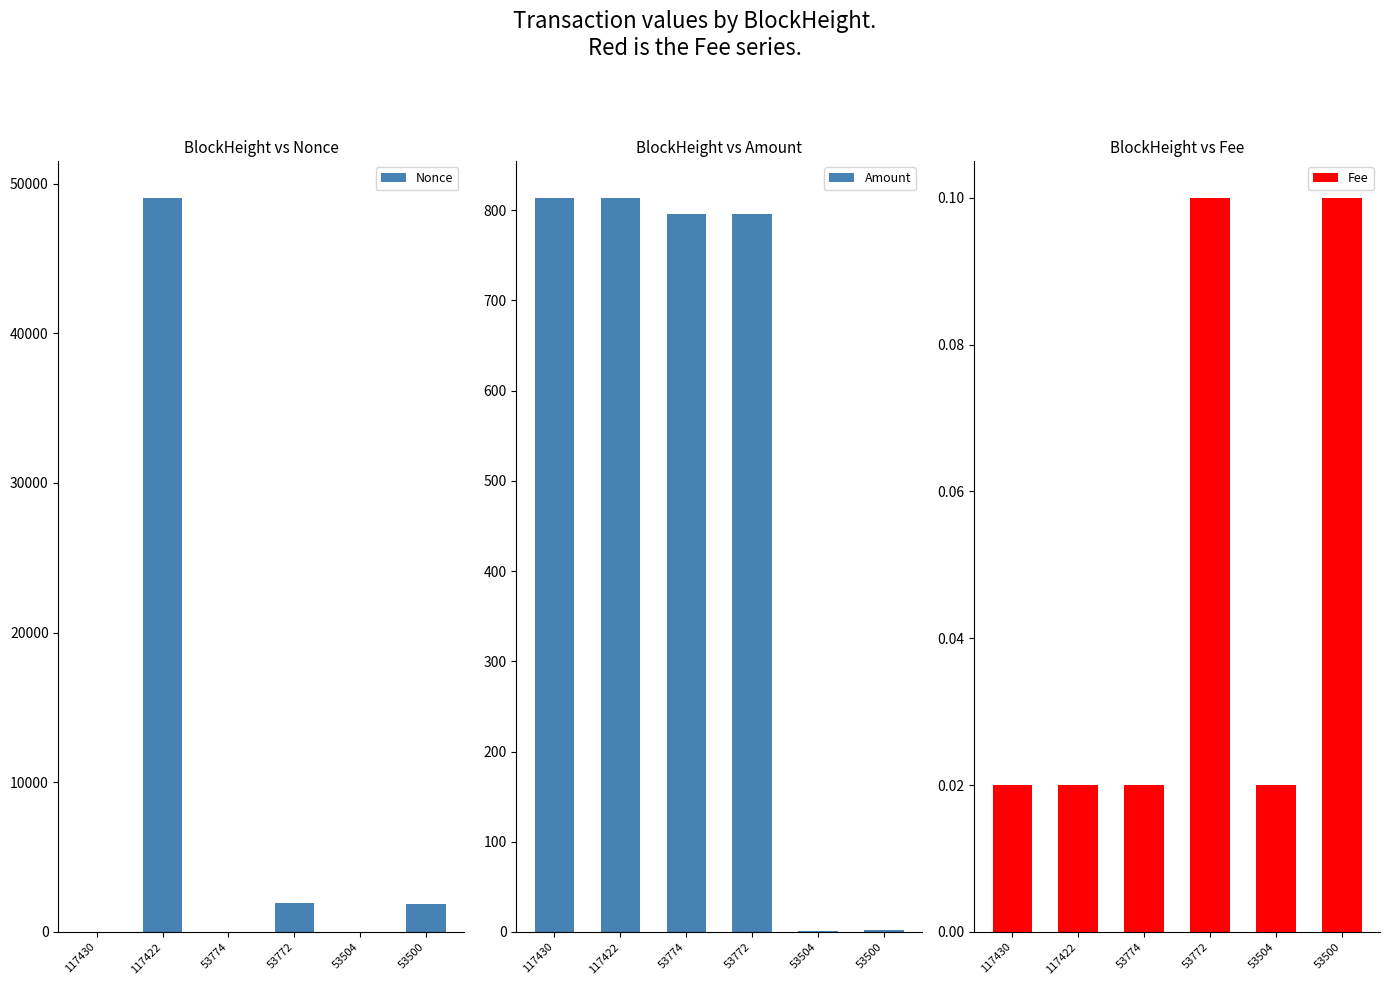

Reading right to left, extract all data points from this chart.

Nonce: 1844.0	0.0	1938.0	1.0	49060.0	2.0
Amount: 2.0	1.0	796.3	796.3	814.0	814.0
Fee: 0.1	0.0	0.1	0.0	0.0	0.0